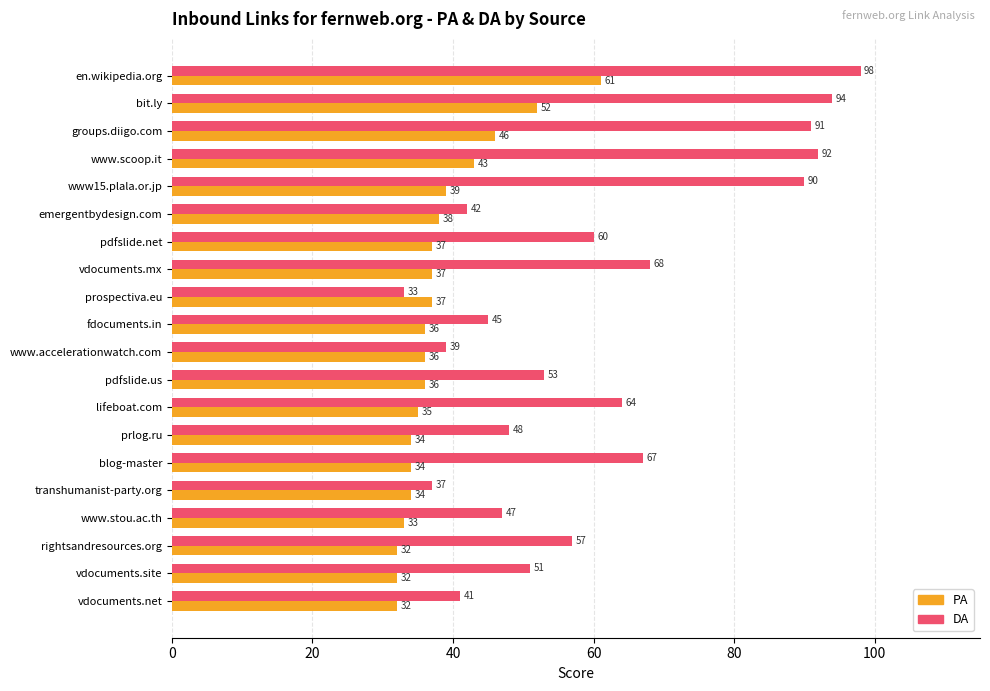

Between fdocuments.in and lifeboat.com, which series saw the biggest shift?

DA